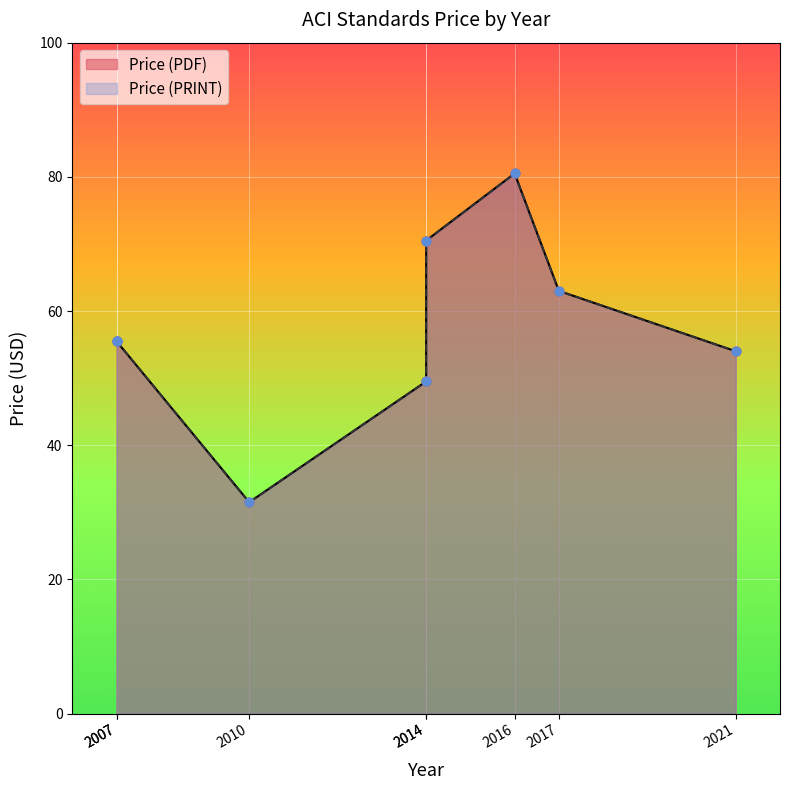

Which series reaches the maximum Y coordinate?

Price (PDF)